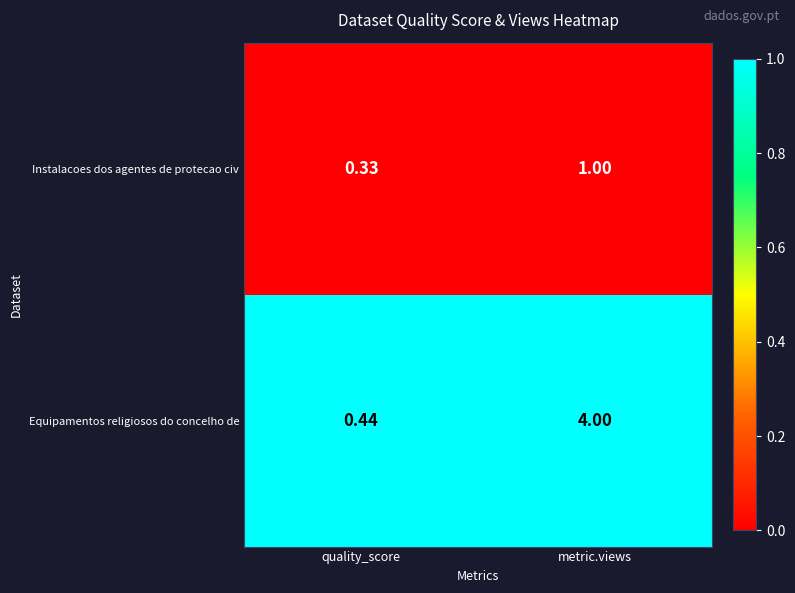

At which label does Equipamentos religiosos do concelho de reach its peak?

metric.views